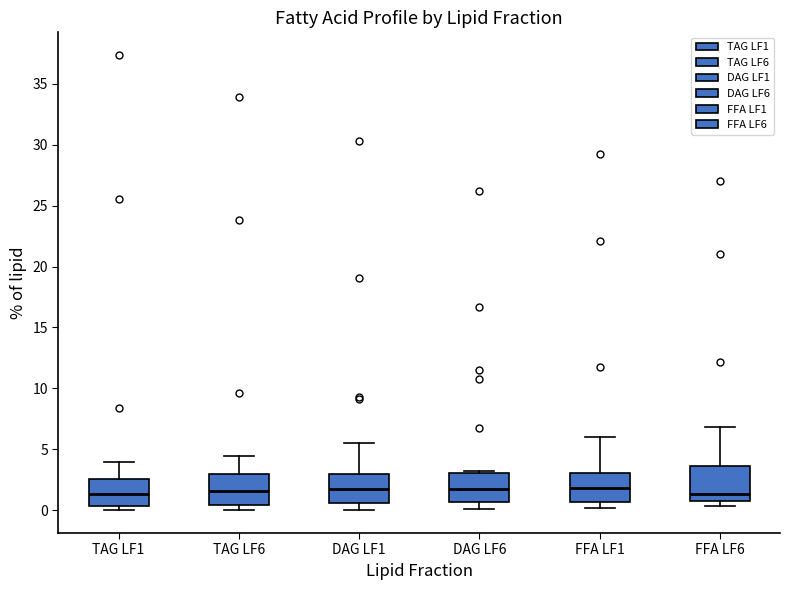

Where is the lower edge of the box for FFA LF6 on the y-axis? The values are not printed on the chart, so give them approximately, as read against the axis.

1.0